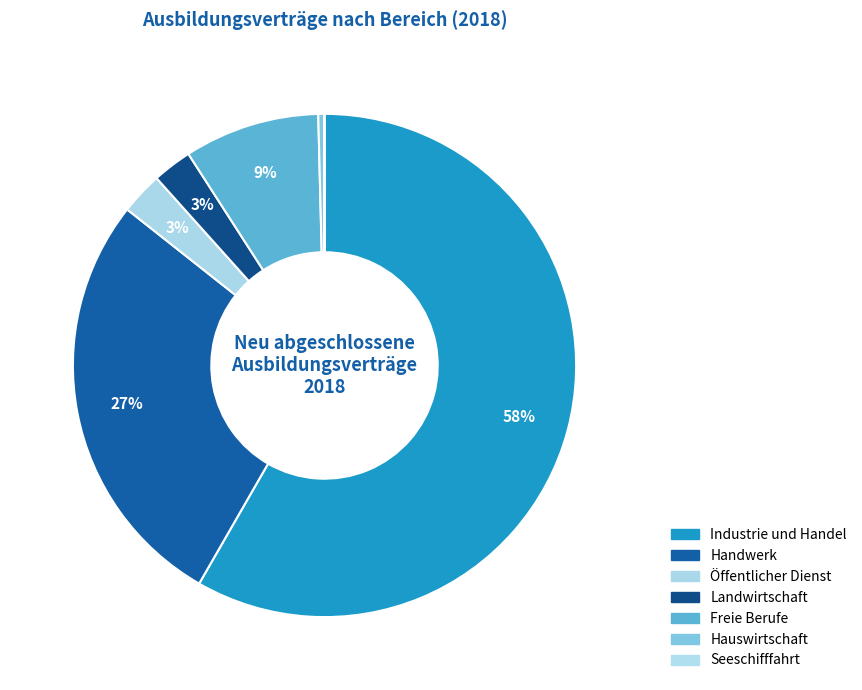

Do Landwirtschaft and Hauswirtschaft together represent more than half of the pie?

No